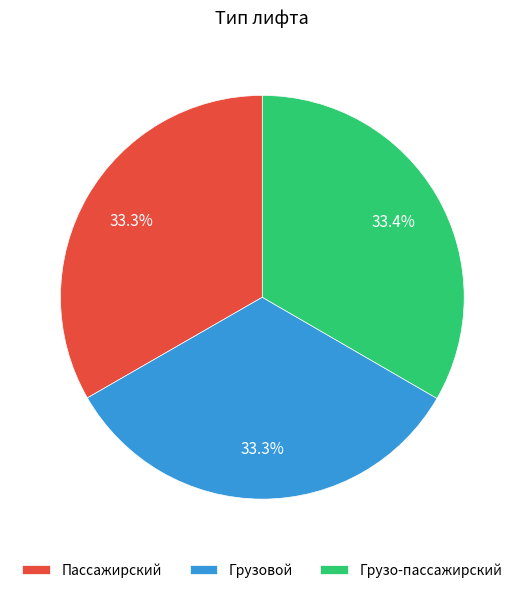

What is the ratio of the value at Грузо-пассажирский to the value at Грузовой?

1.0